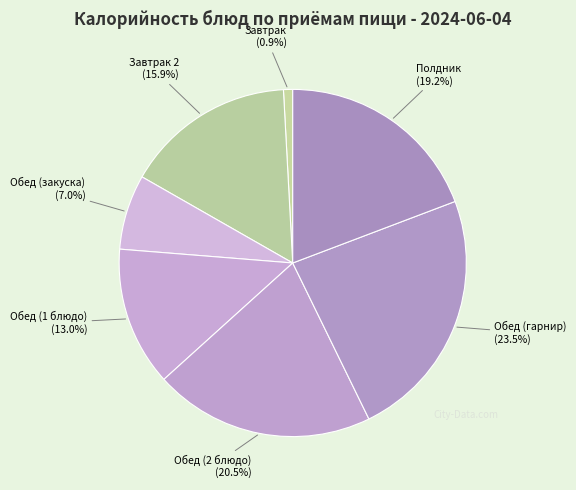

To the nearest percent, what is the average slice percentage?

14%